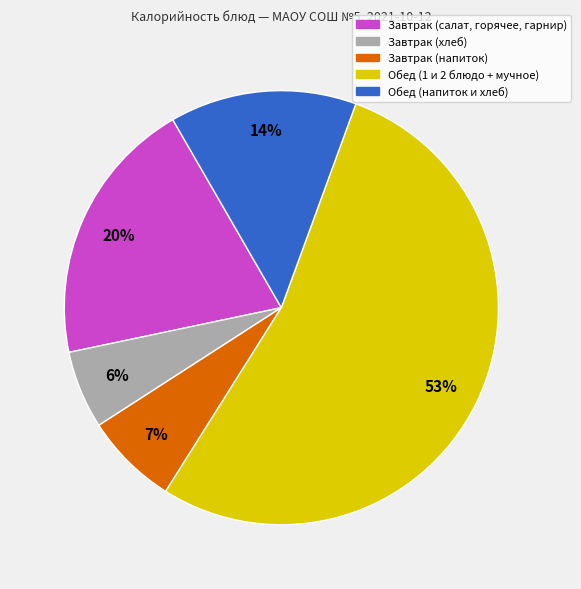

Is there any slice that represents more than half of the pie?

Yes